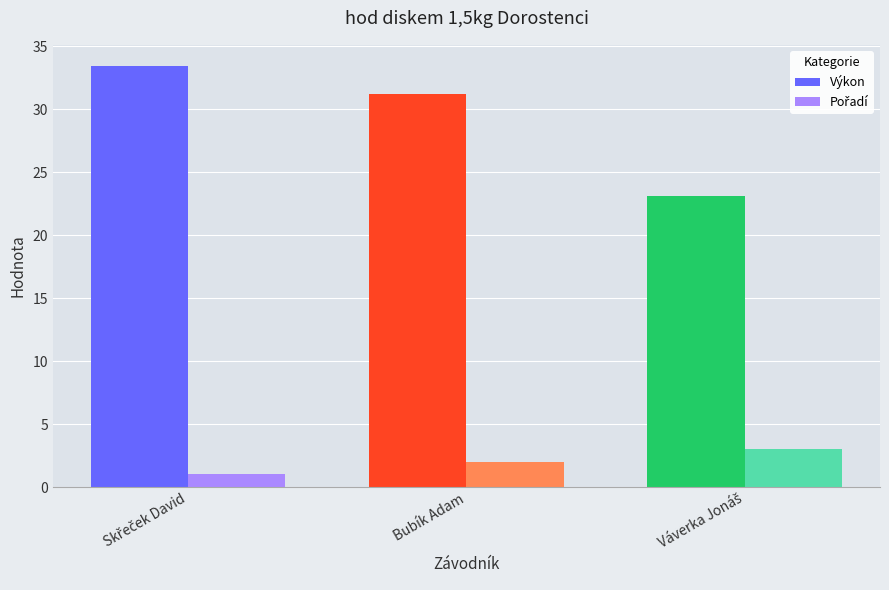

Does the chart contain any negative values?

No